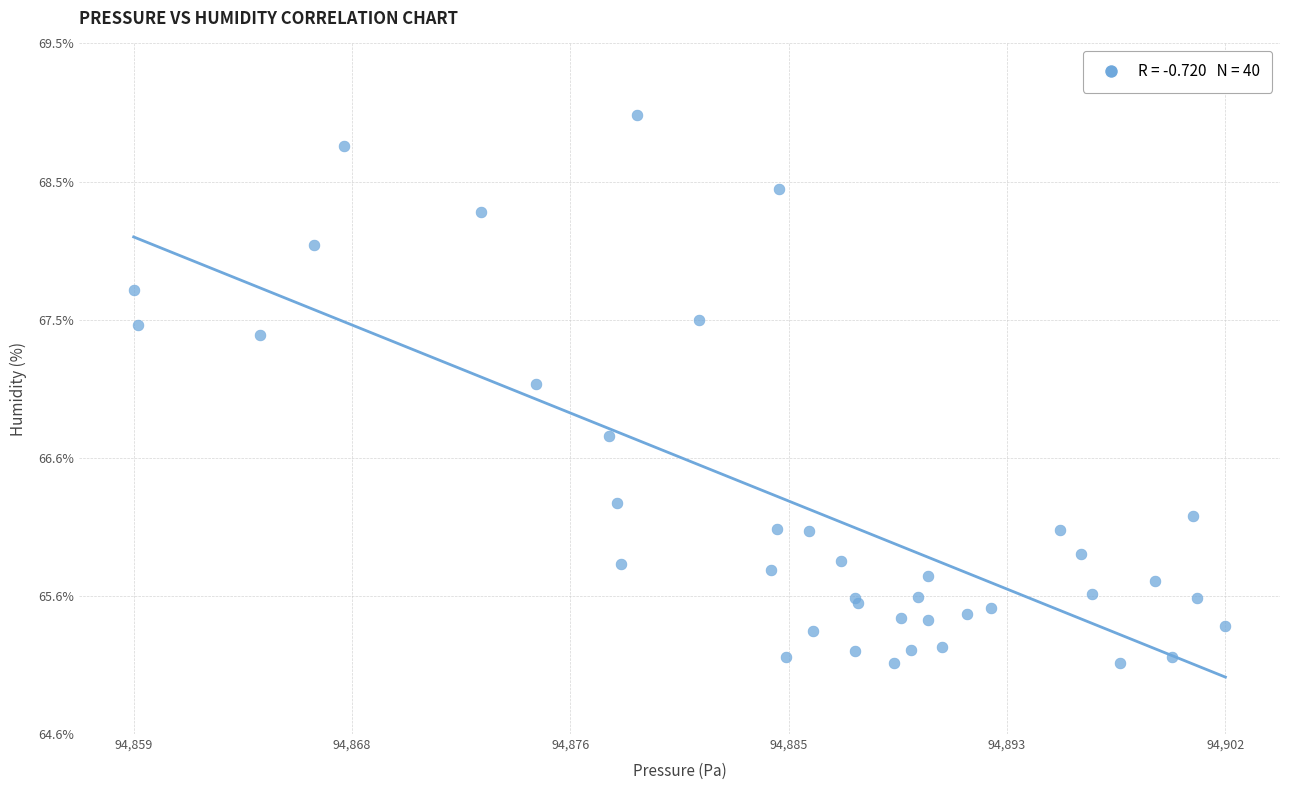

What Y value in the scatter plot is closest to 67?

67.1